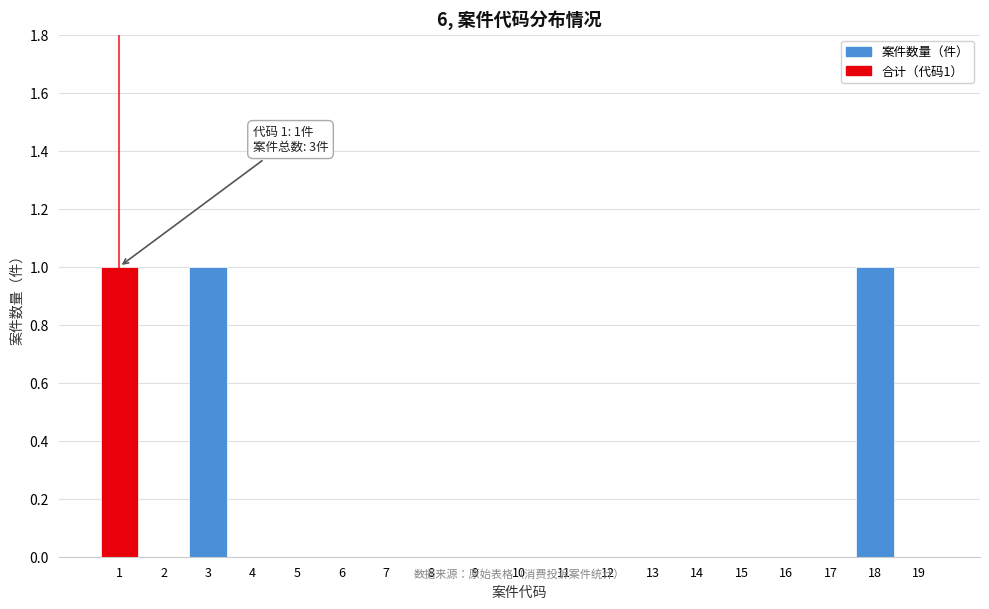

Reading left to right, list all the values displayed in this chart.

1=1	2=0	3=1	4=0	5=0	6=0	7=0	8=0	9=0	10=0	11=0	12=0	13=0	14=0	15=0	16=0	17=0	18=1	19=0